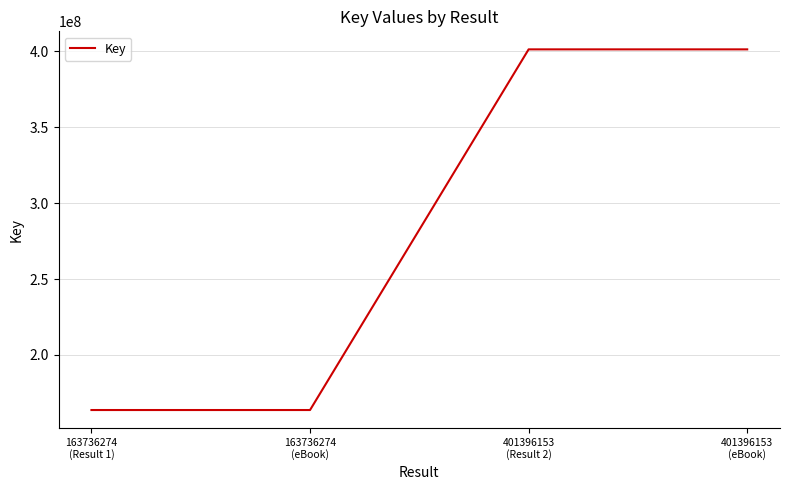

What is the difference between the maximum and minimum values?

237659879